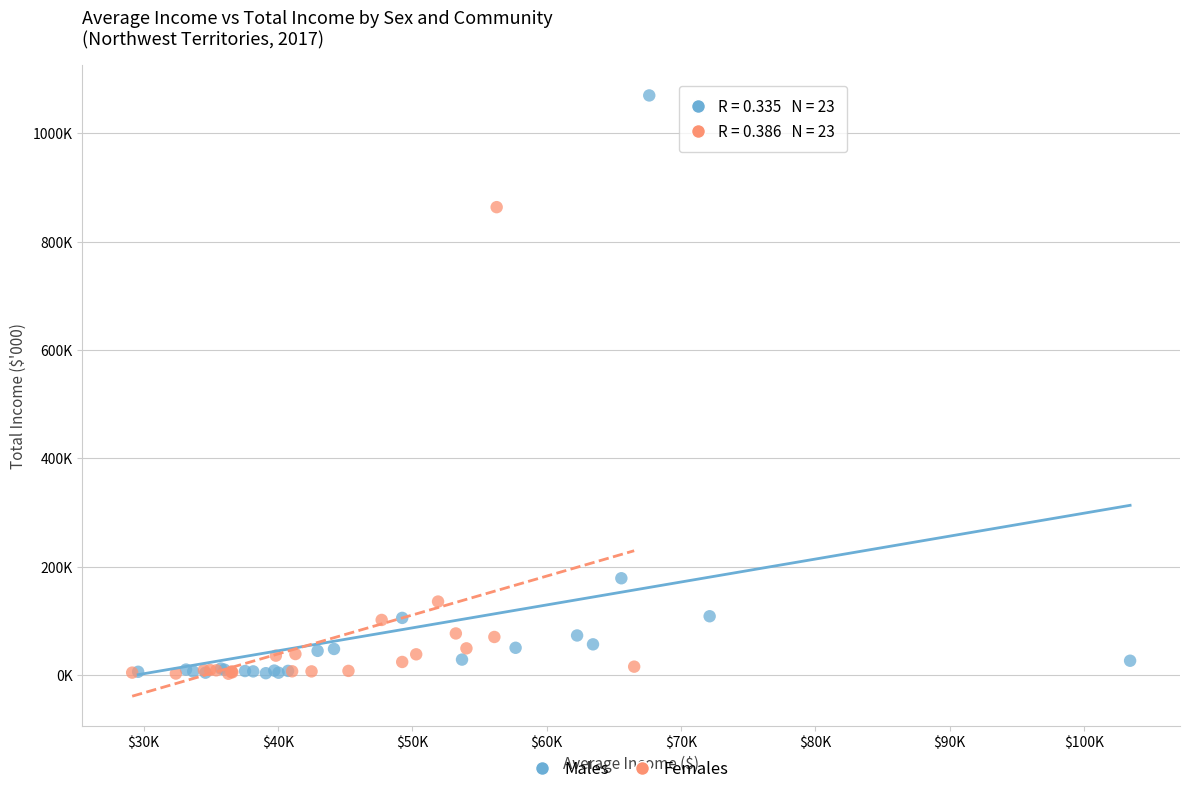

What are all the series names shown in the legend?

Males, Females